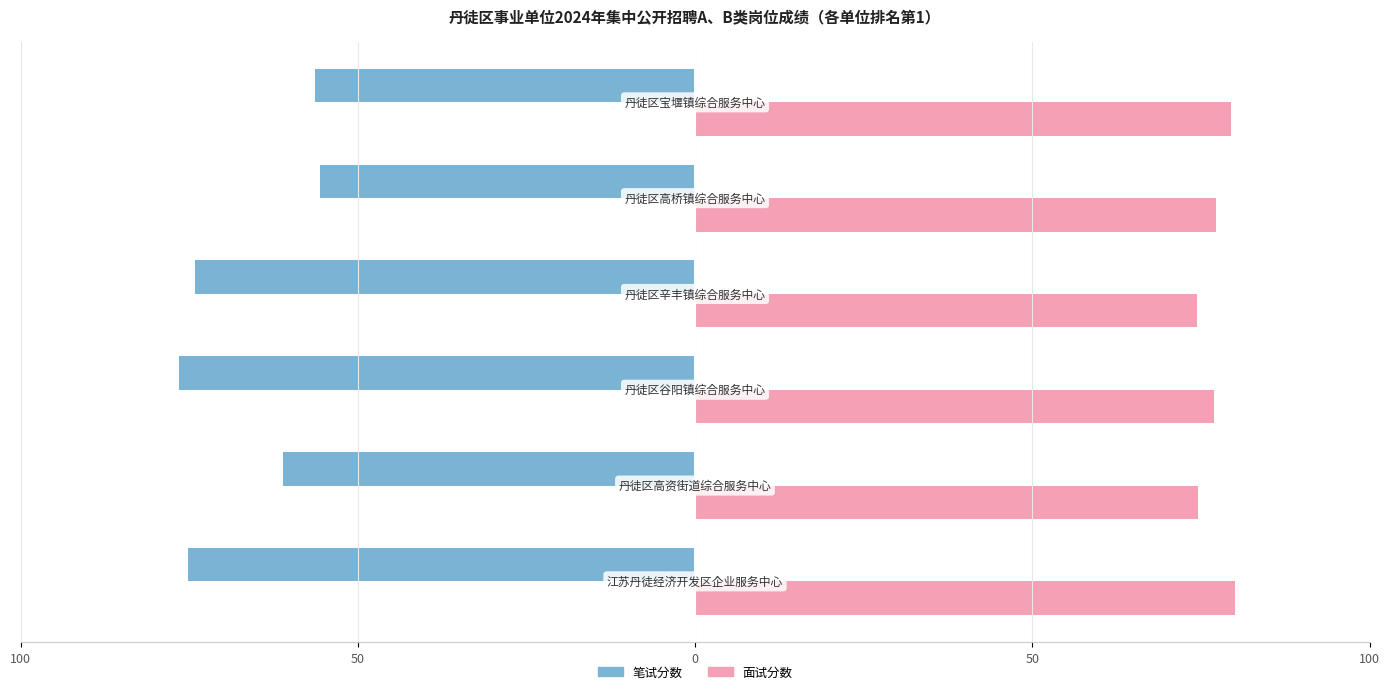

What are all the series names shown in the legend?

笔试分数, 面试分数